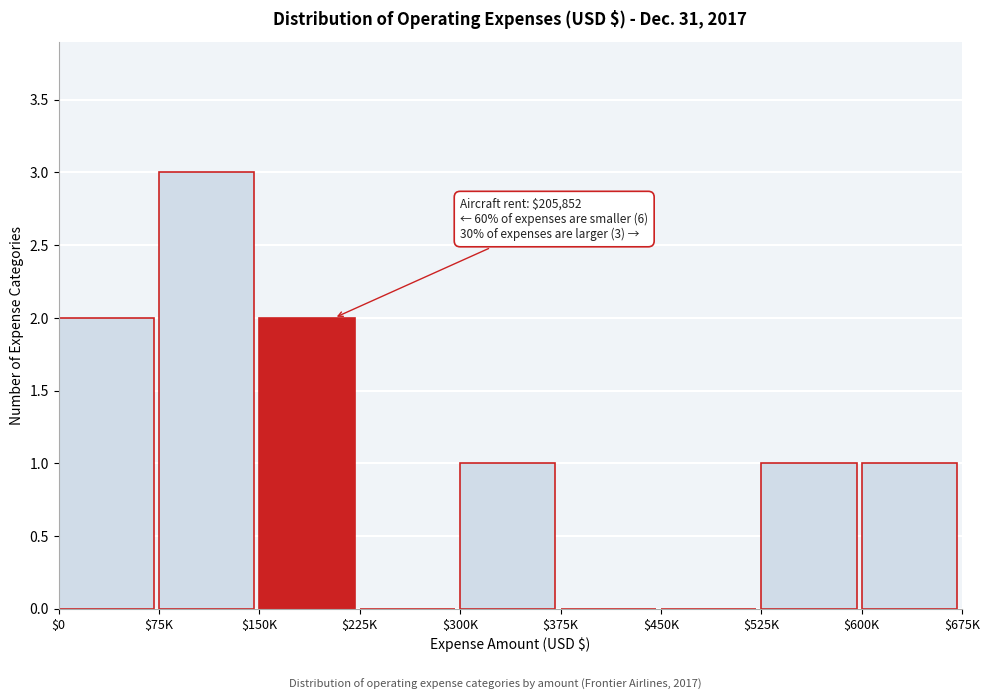

Is it true that the value at $525K is 1?

True